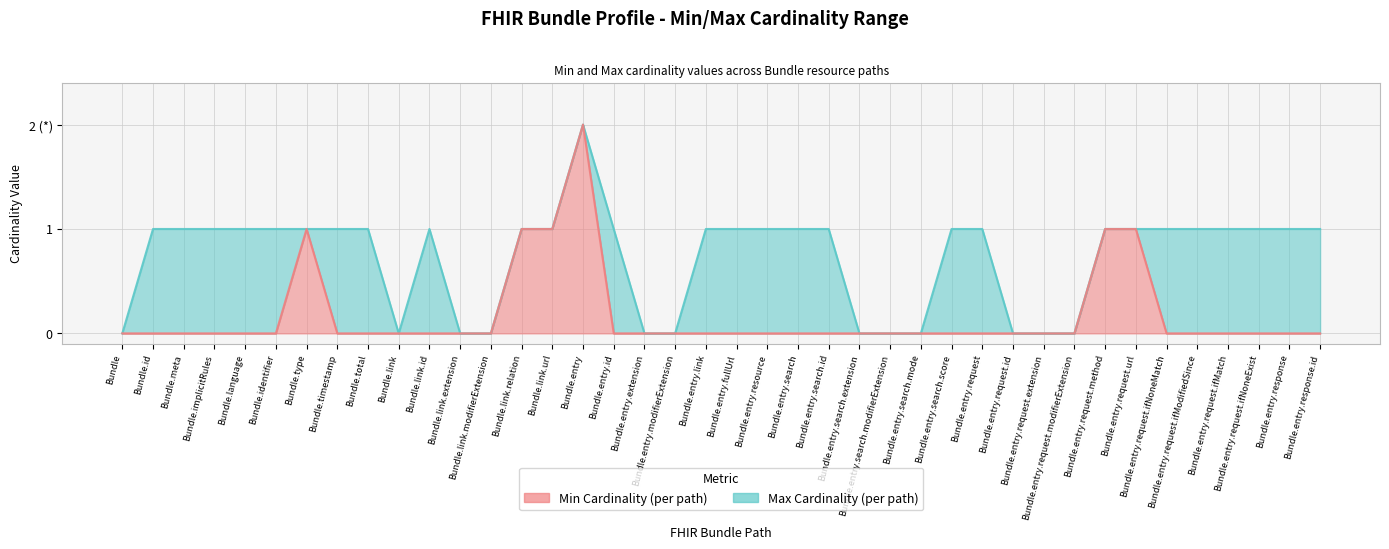

Does the chart have visible grid lines?

Yes